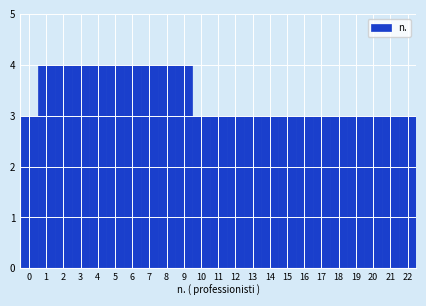

Reading left to right, list every bar in this chart as the range it spans on the x-axis followed by its height. The values are not printed on the chart, so give them approximately, as read against the axis.

-0.5 to 0.5: 3
0.5 to 1.5: 4
1.5 to 2.5: 4
2.5 to 3.5: 4
3.5 to 4.5: 4
4.5 to 5.5: 4
5.5 to 6.5: 4
6.5 to 7.5: 4
7.5 to 8.5: 4
8.5 to 9.5: 4
9.5 to 10.5: 3
10.5 to 11.5: 3
11.5 to 12.5: 3
12.5 to 13.5: 3
13.5 to 14.5: 3
14.5 to 15.5: 3
15.5 to 16.5: 3
16.5 to 17.5: 3
17.5 to 18.5: 3
18.5 to 19.5: 3
19.5 to 20.5: 3
20.5 to 21.5: 3
21.5 to 22.5: 3